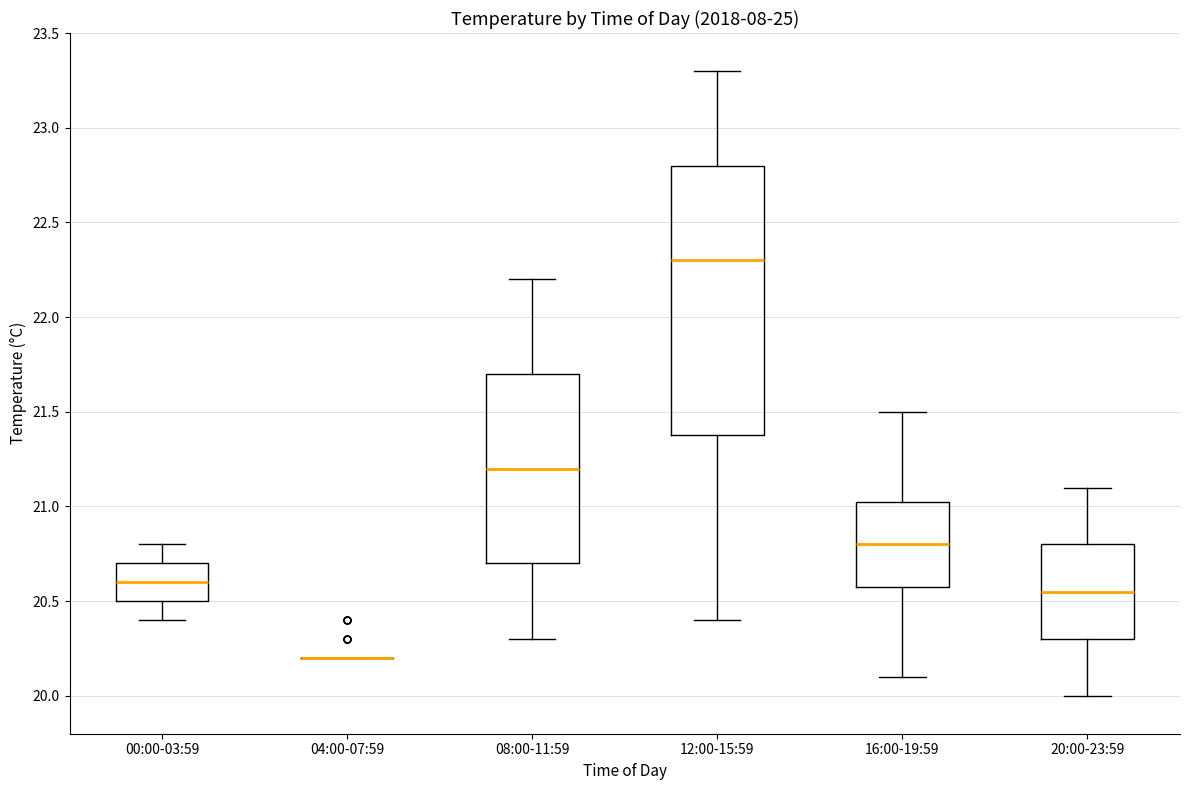

Which box is the tallest, from its lower edge to its upper edge?

12:00-15:59